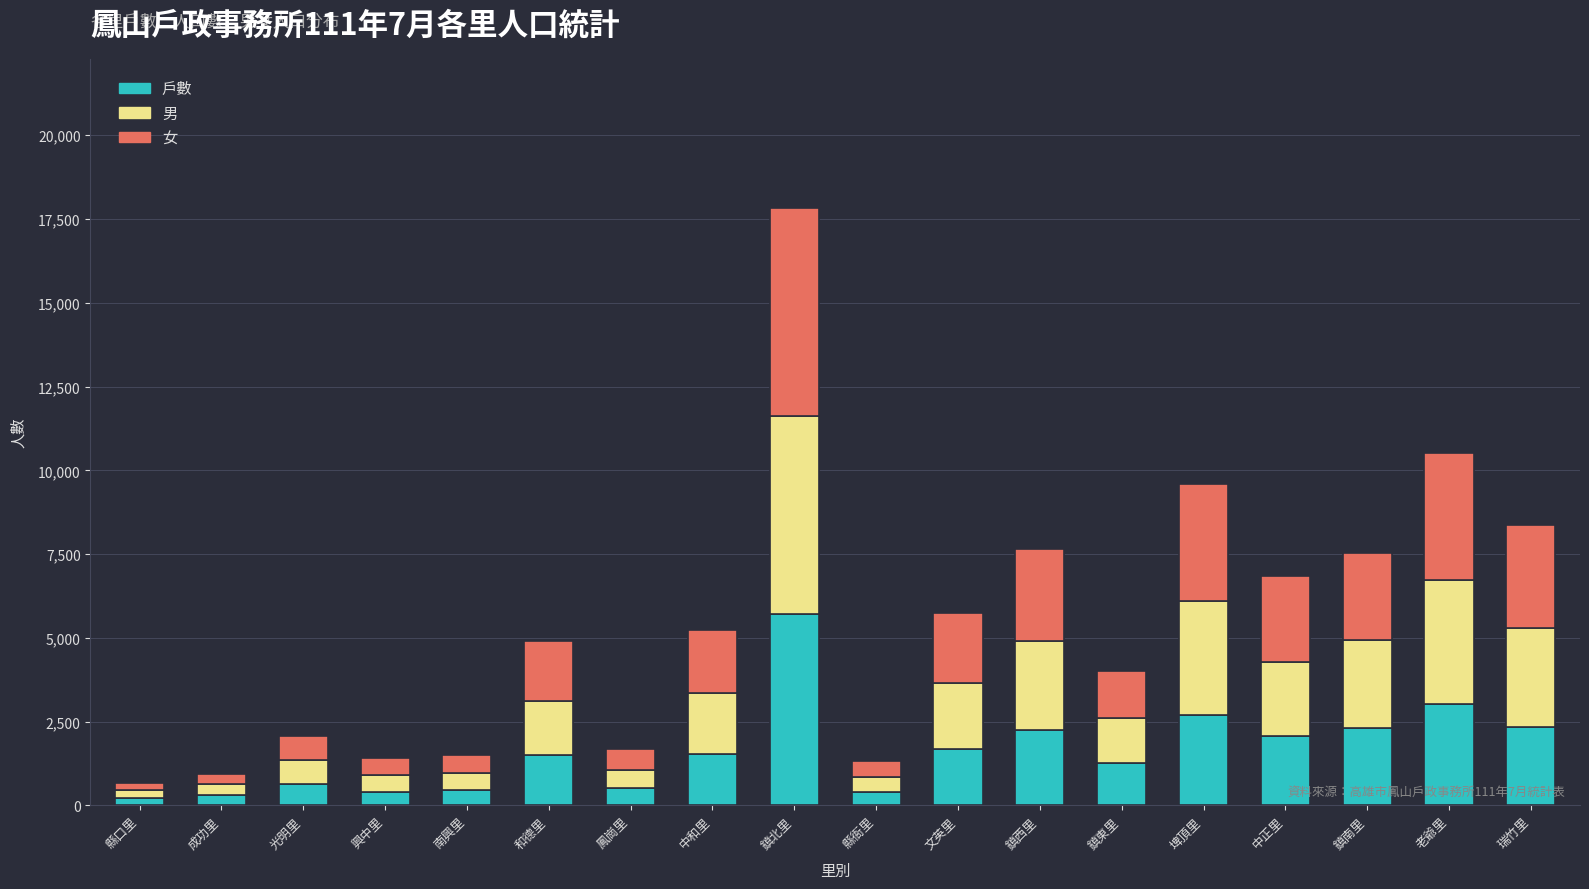

True or false: 戶數 has a value of 447 at 和德里.

False